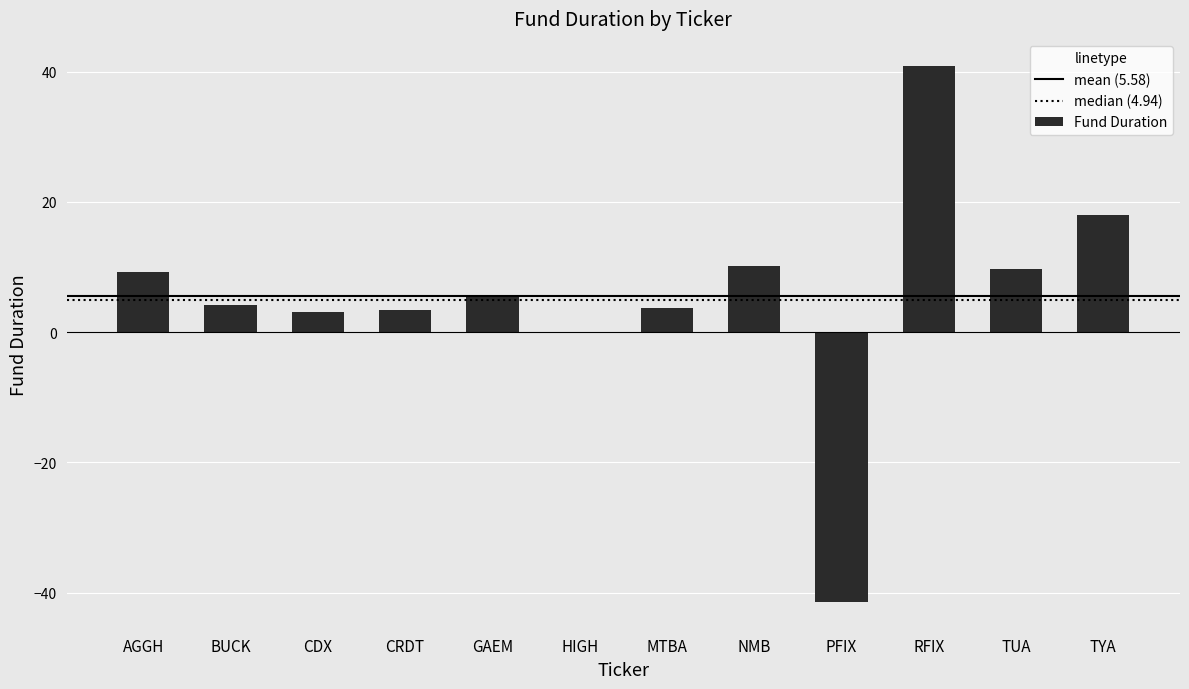

How many values exceed 5?

6